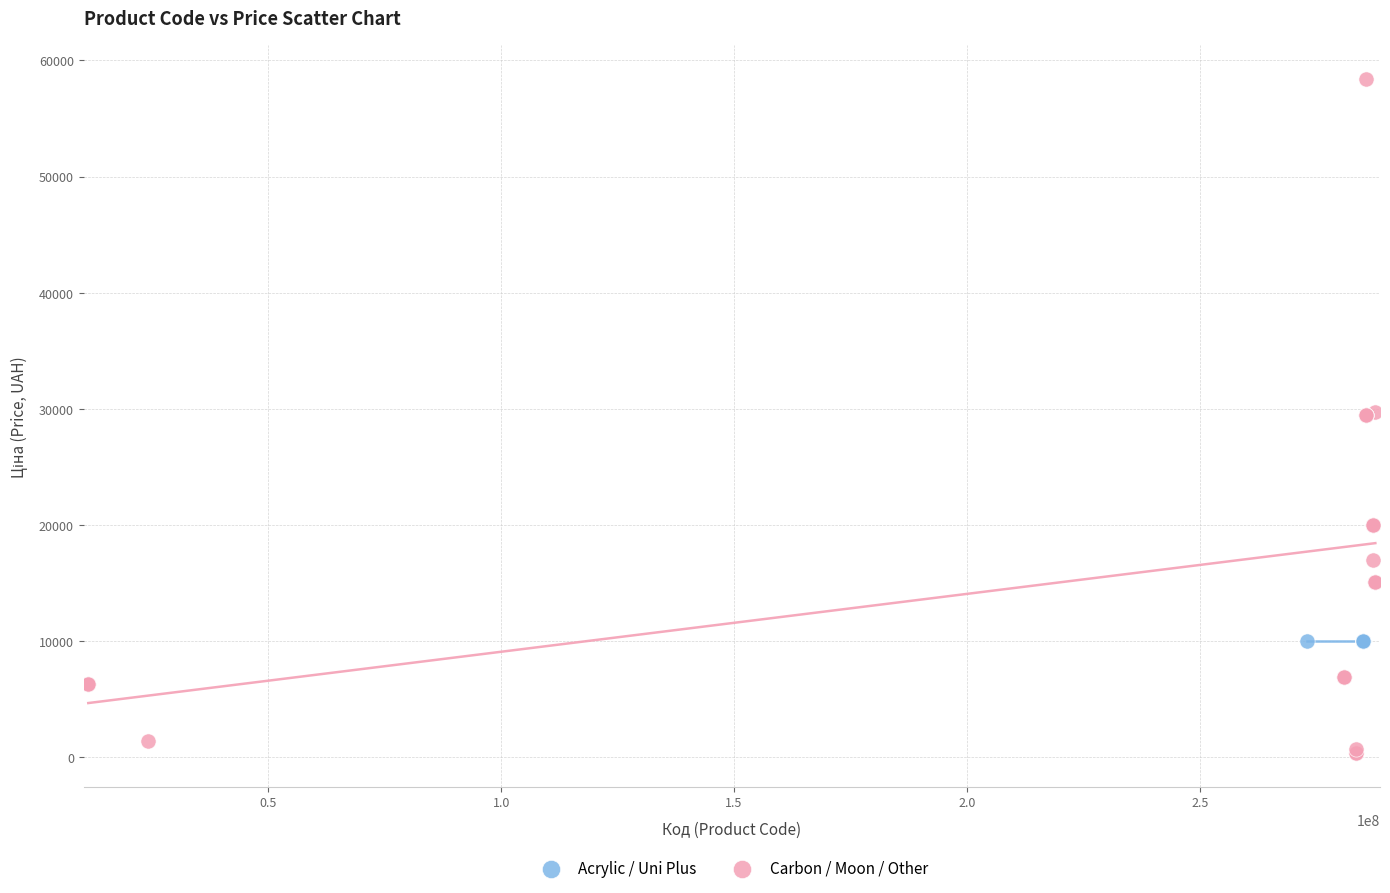

Which series contains the highest Y value?

Carbon / Moon / Other